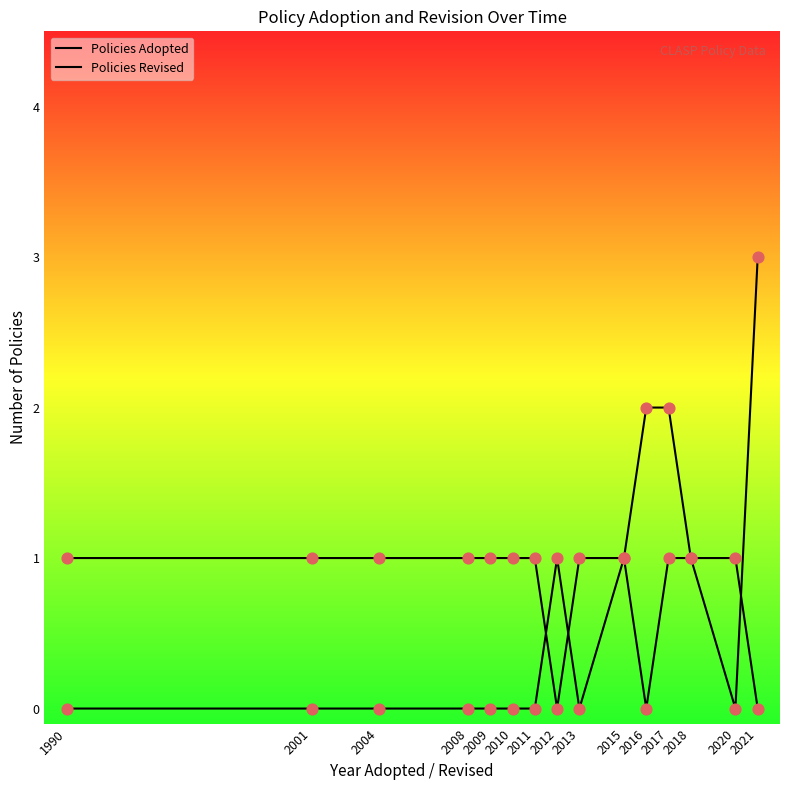

Which series reaches the maximum Y coordinate?

Policies Adopted